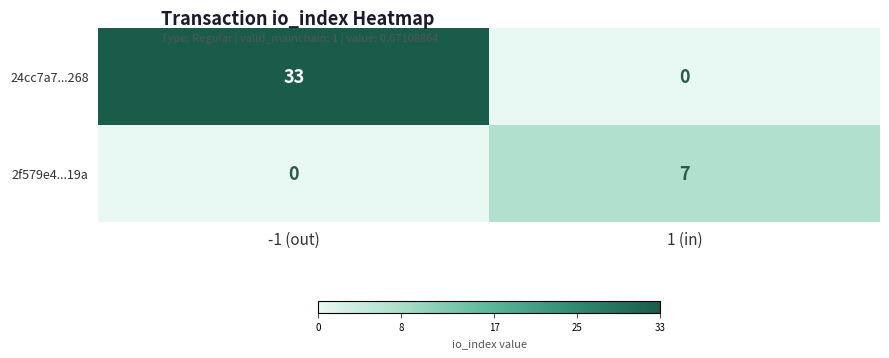

What is the difference between the 2f579e4...19a values at -1 (out) and 1 (in)?

7